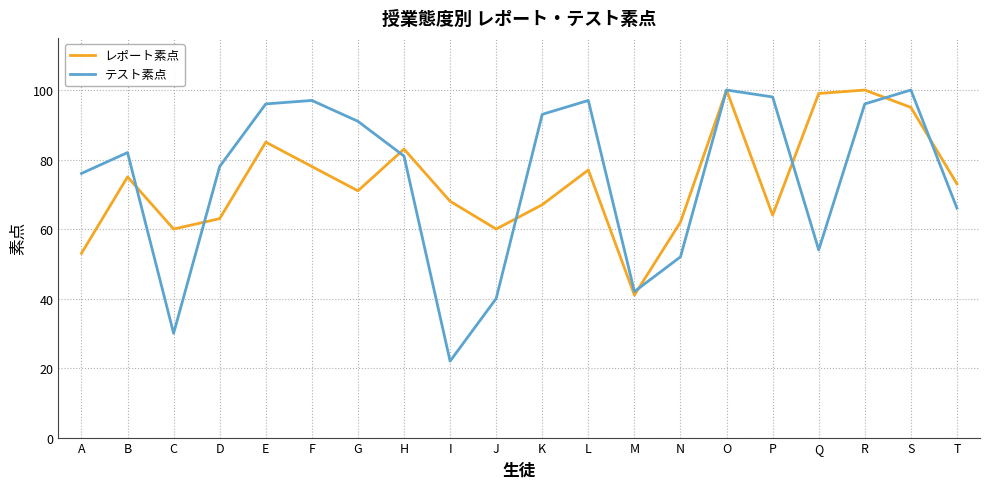

In テスト素点, how many points are higher than both neighbors (excluding endpoints)?

5